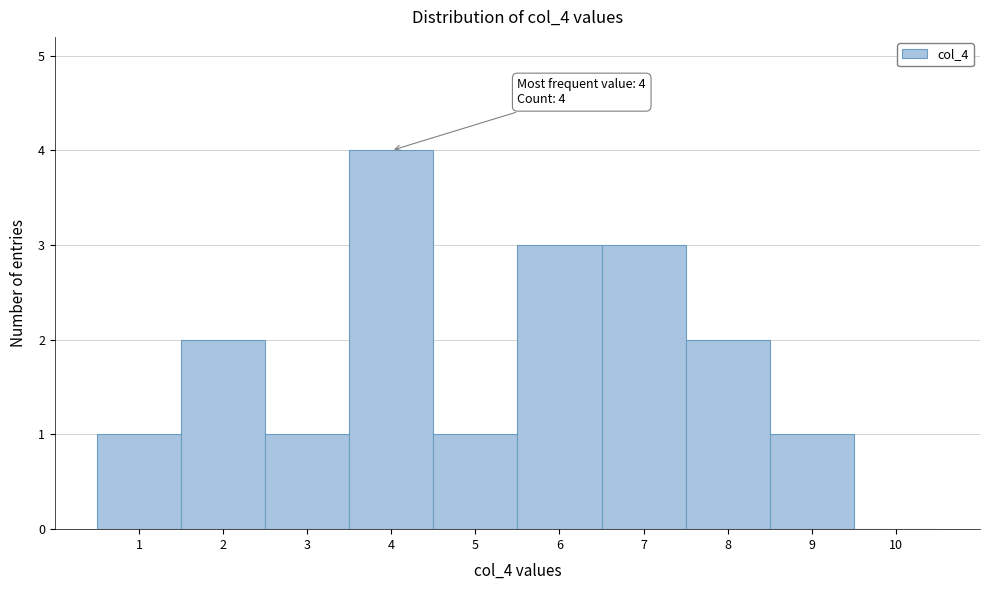

Over which range of the x-axis is the bar tallest?

3.5 to 4.5